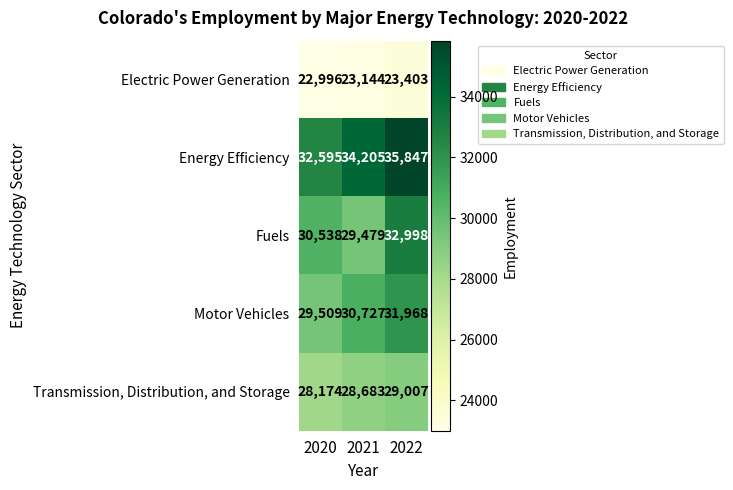

Between 2020 and 2021, which series saw the biggest shift?

Energy Efficiency